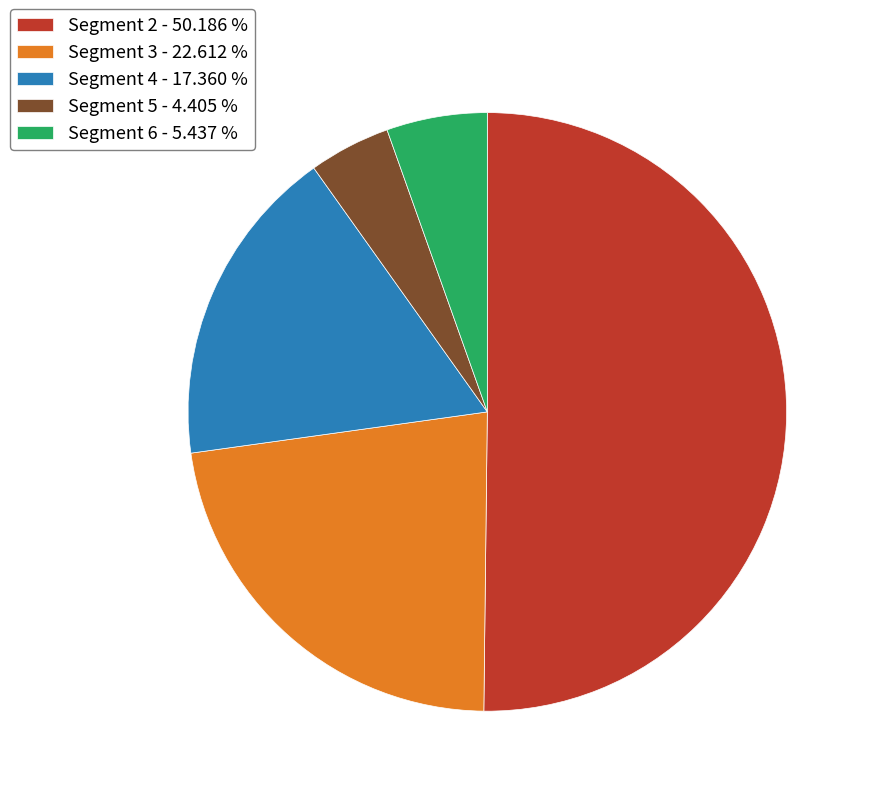

Is Segment 3 - 22.612 % the majority of the pie?

No